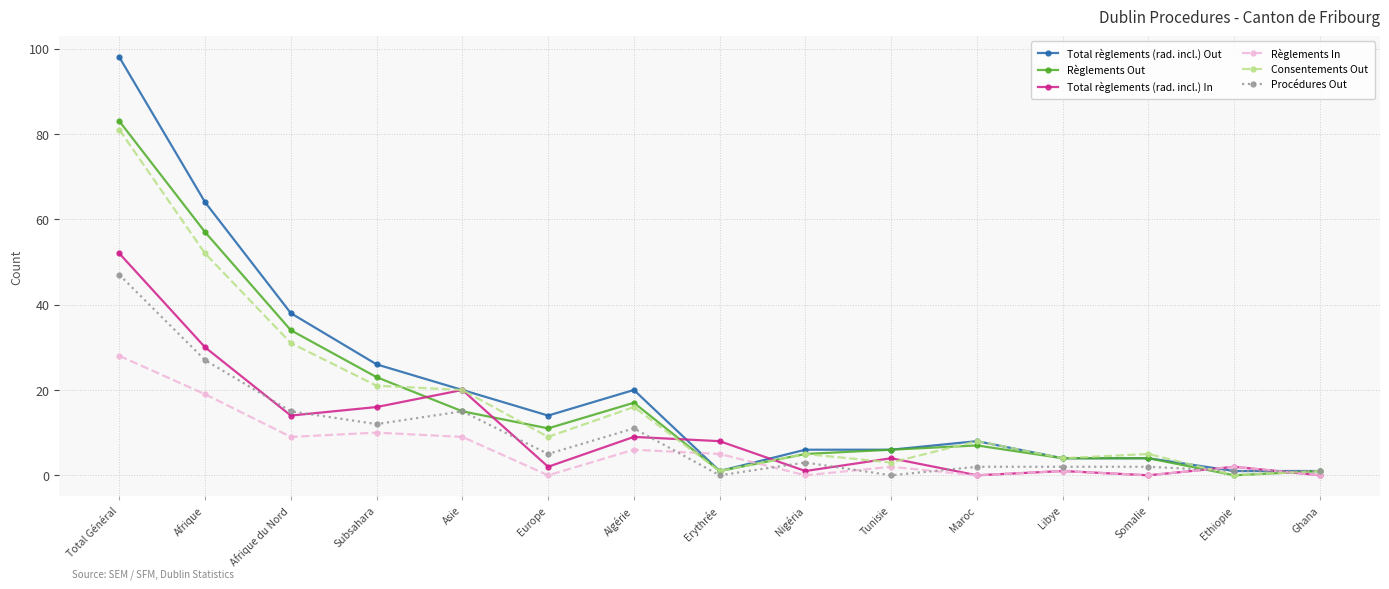

What is the spread (max minus min) of values at Total Général?

70